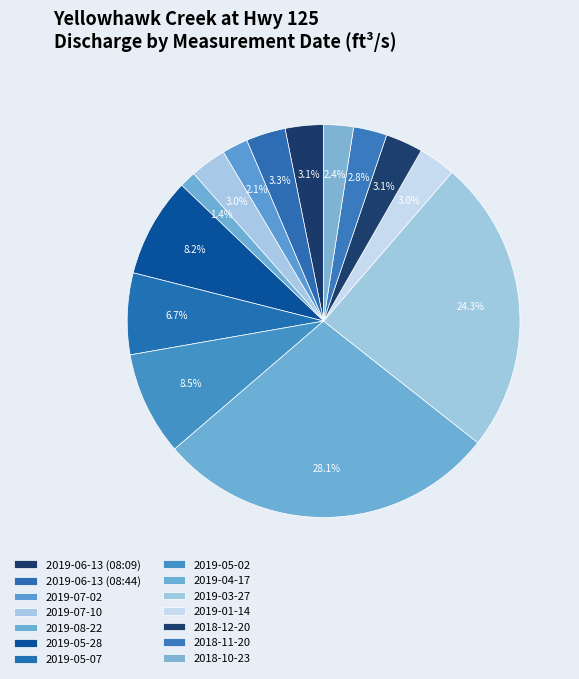

Count the number of slices in the pie.

14